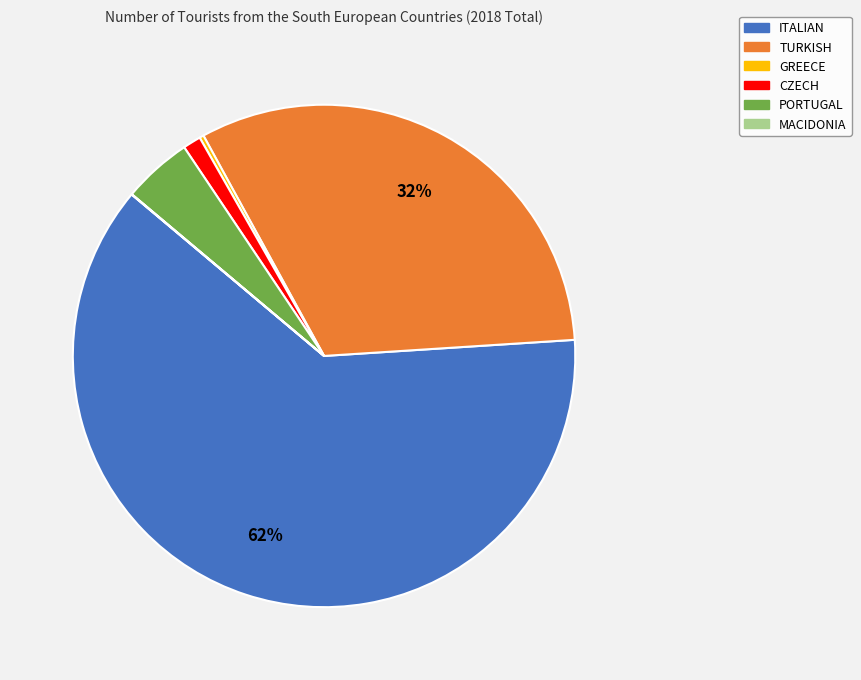

What is the largest slice in the pie chart?

ITALIAN